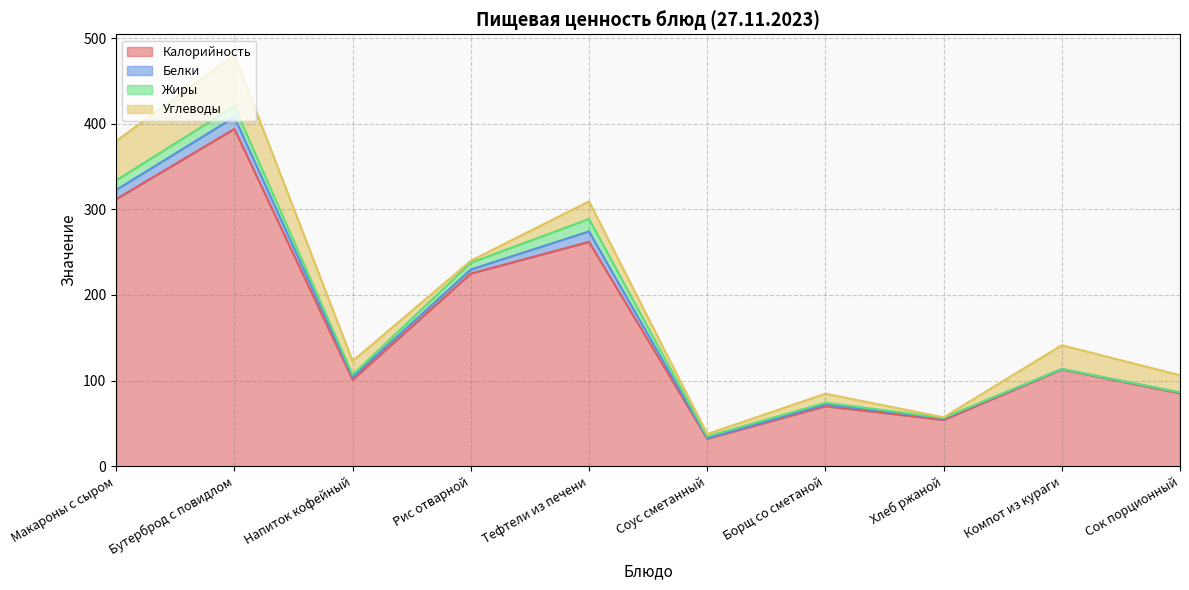

Which series changed the most between Тефтели из печени and Хлеб ржаной?

Калорийность